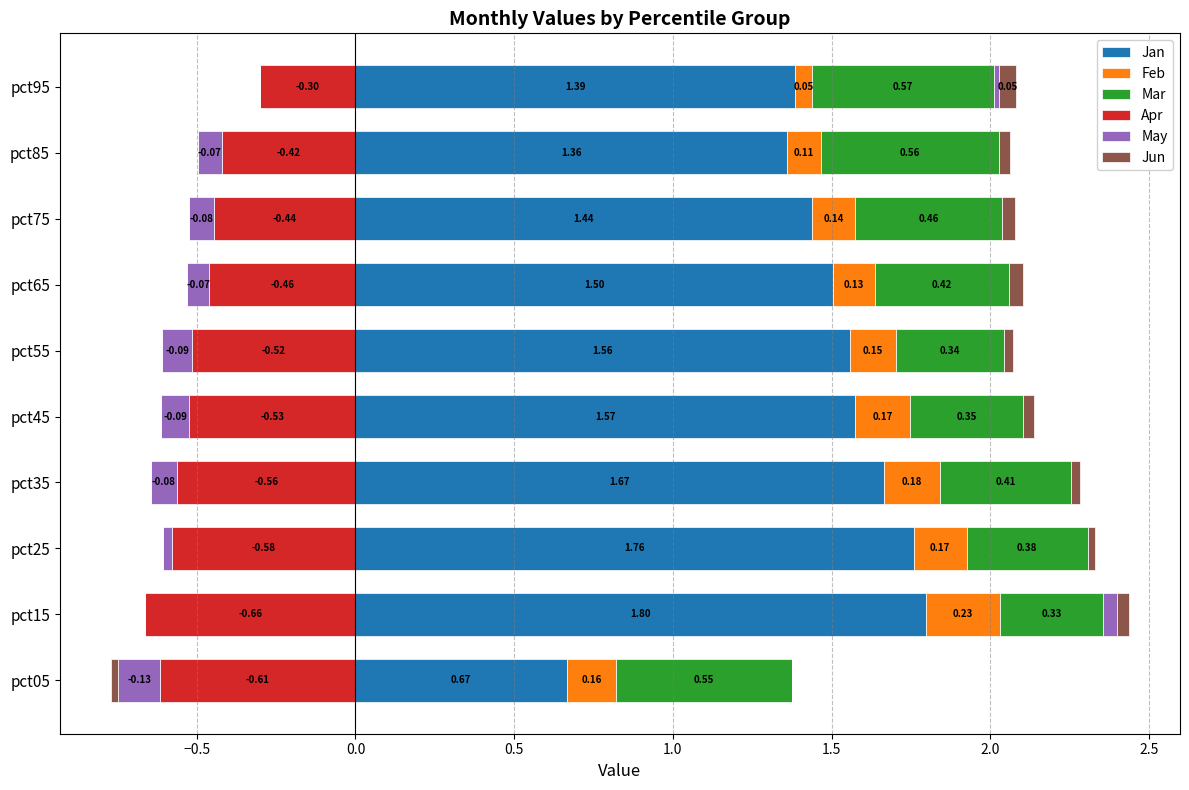

What is the value of the Mar bar at the 3rd from the left?

0.4